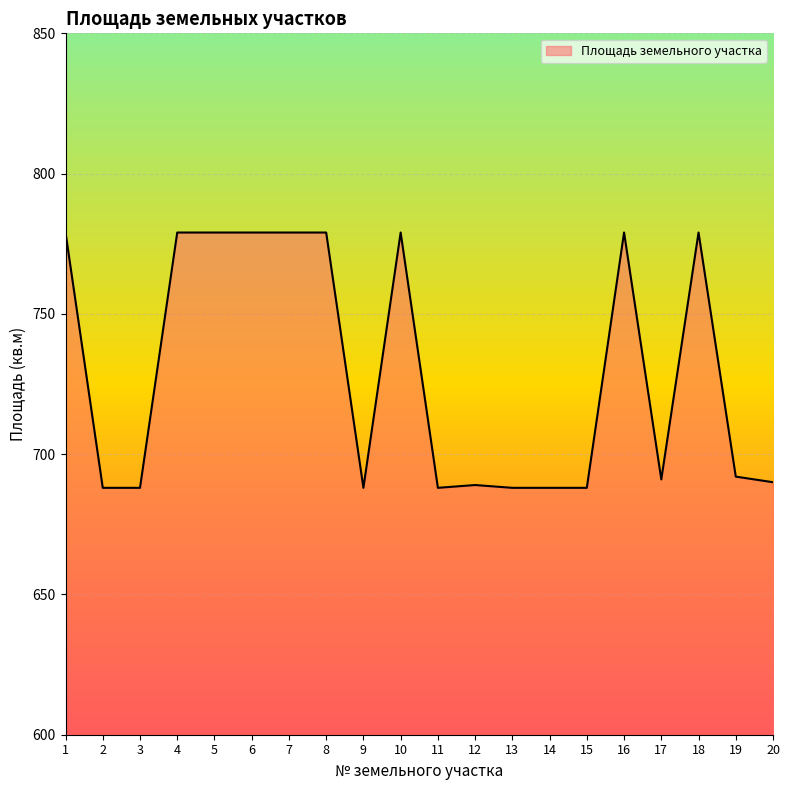

What is the greatest value displayed?

779